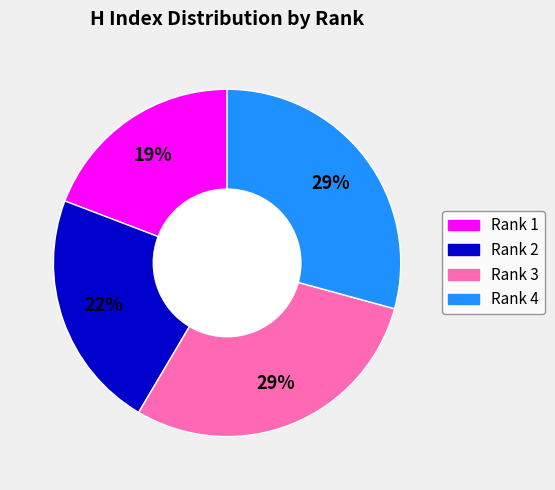

To the nearest percent, what is the difference between the largest and smallest slice percentages?

10%